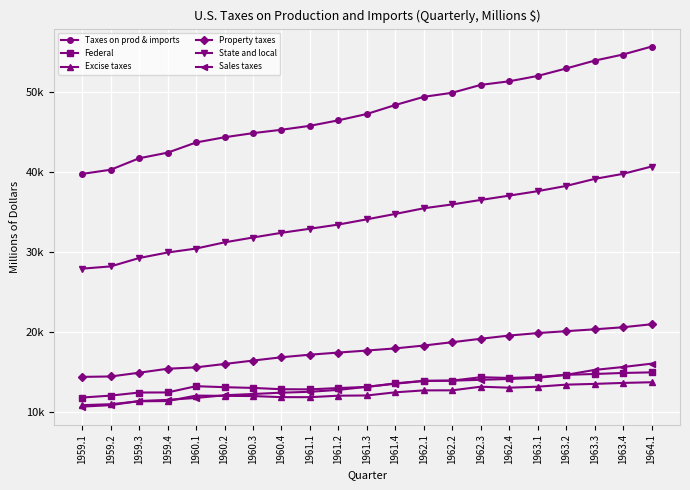

Which label corresponds to the largest value in the chart?

1964.1